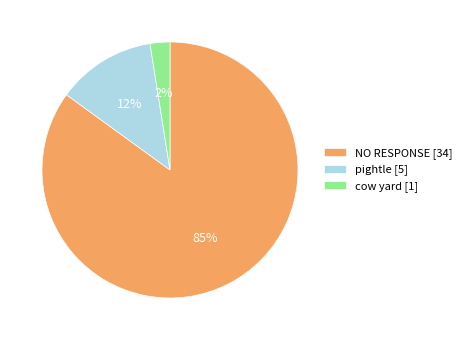

Rank the categories by value from highest to lowest.

NO RESPONSE [34], pightle [5], cow yard [1]